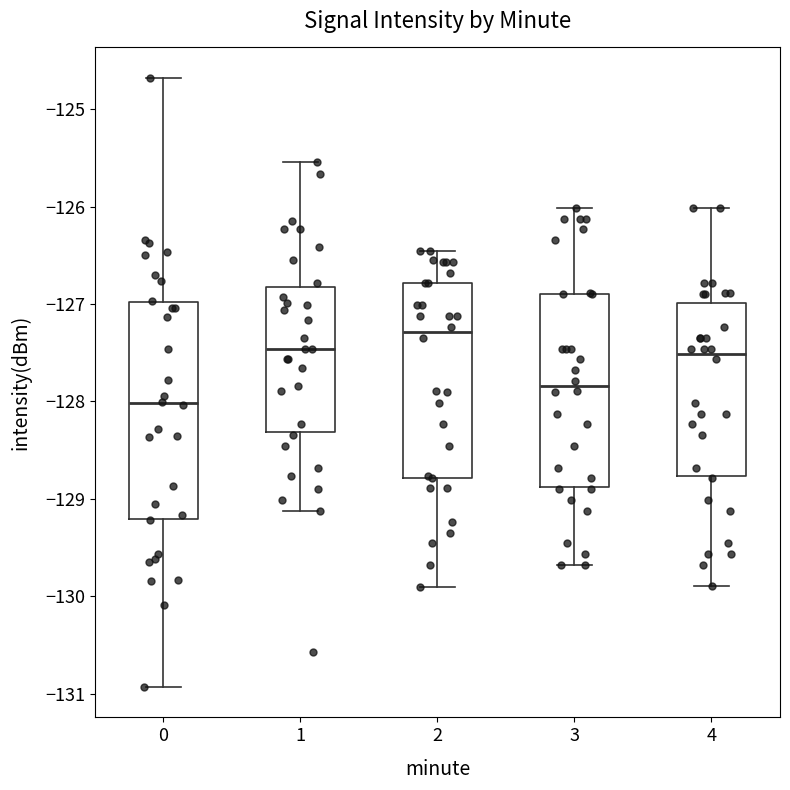

Reading left to right, read every box against the y-axis: the position of its median line, the range the box covers, and the ends of its whiskers. The values are not printed on the chart, so give them approximately, as read against the axis.

0: median -128.0, box -129.2 to -127.0, whiskers -130.9 to -124.7
1: median -127.5, box -128.3 to -126.8, whiskers -129.1 to -125.5
2: median -127.3, box -128.8 to -126.8, whiskers -129.9 to -126.5
3: median -127.8, box -128.9 to -126.9, whiskers -129.7 to -126.0
4: median -127.5, box -128.8 to -127.0, whiskers -129.9 to -126.0